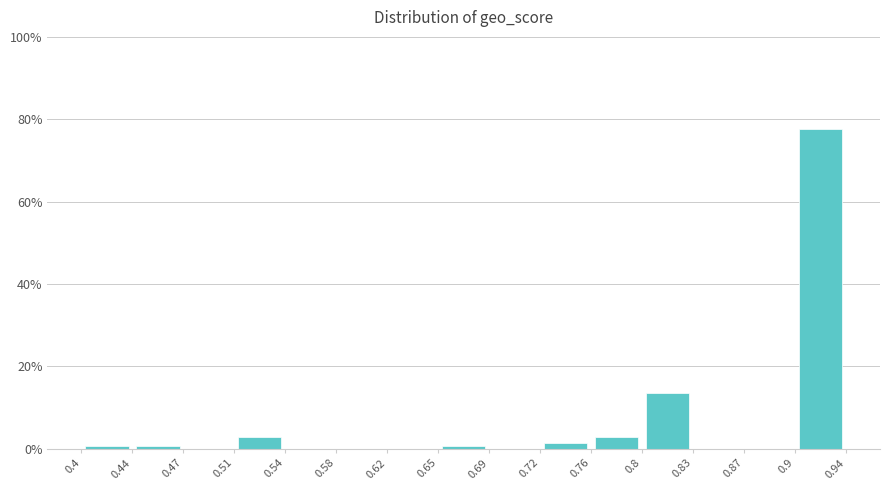

Which range on the x-axis has the tallest bar?

0.9 to 0.94